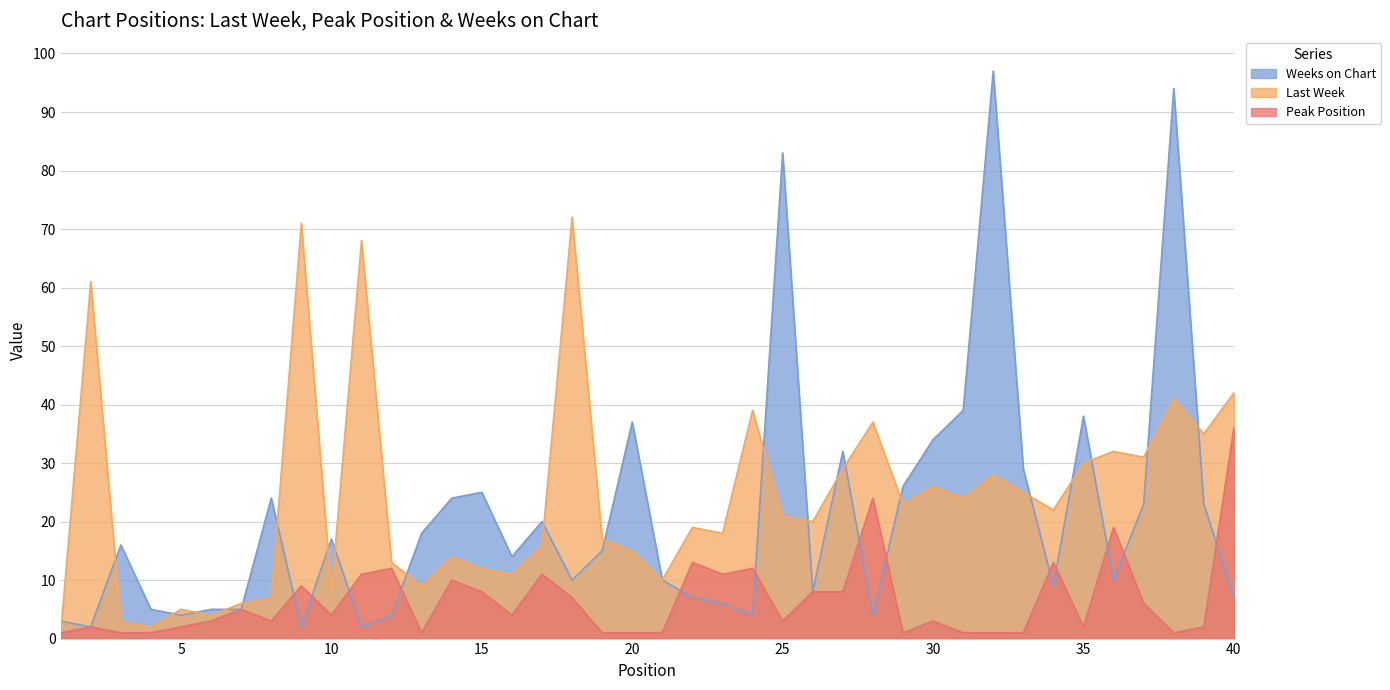

True or false: Last Week and Peak Position intersect in this chart.

False